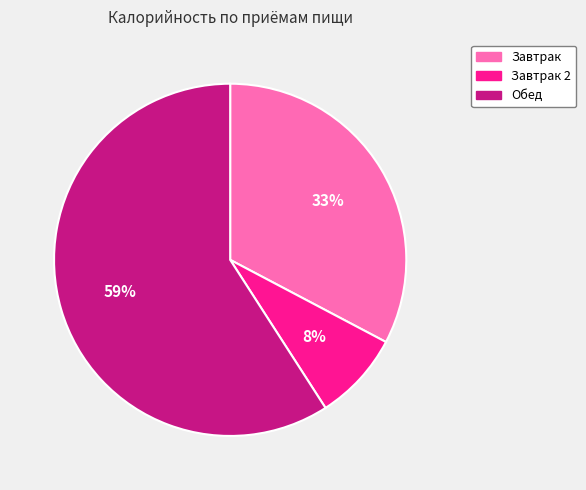

Is there a majority slice in this chart?

Yes